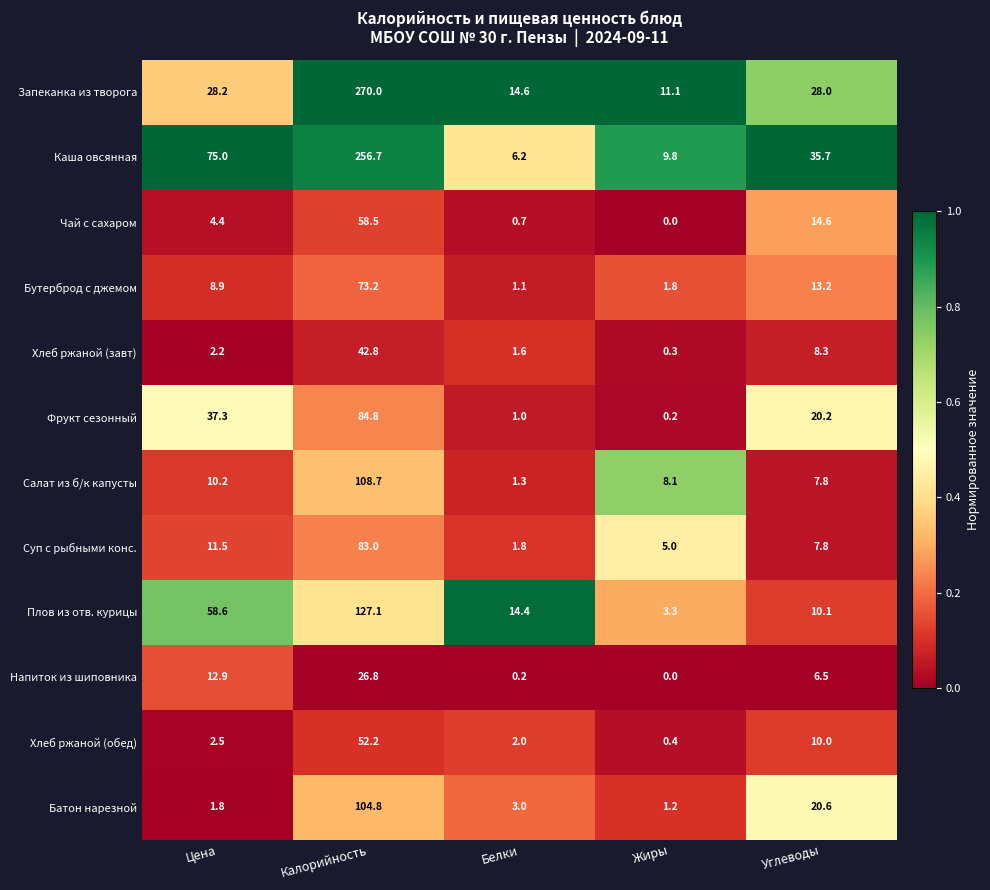

Which series has the largest total across all categories?

Каша овсянная